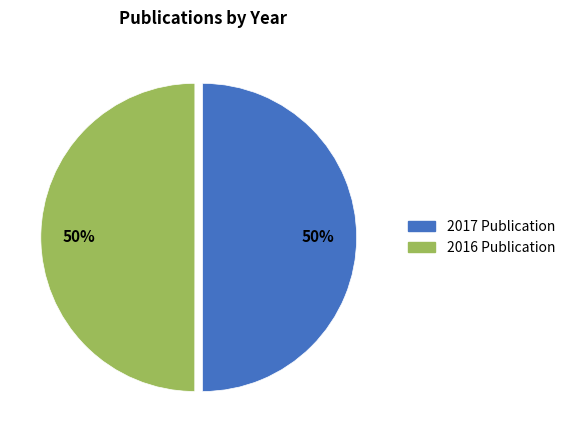

To the nearest percent, what is the average slice percentage?

50%